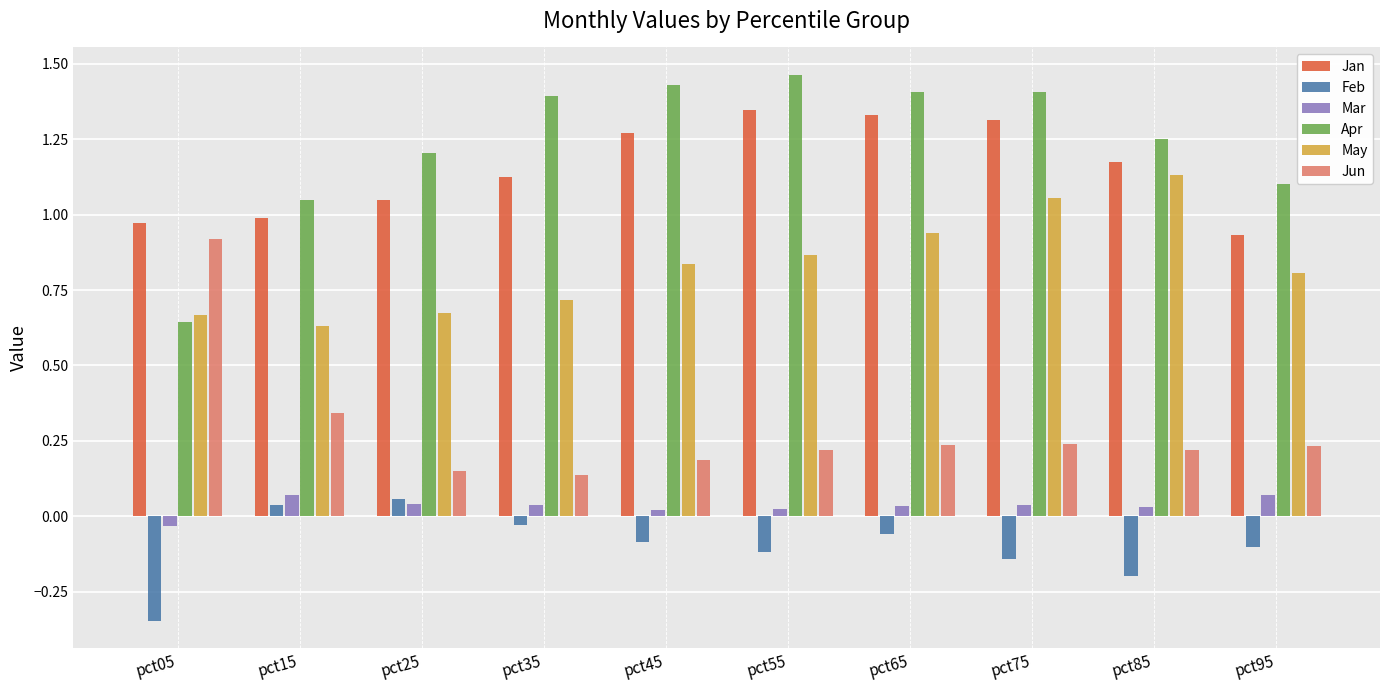

Which series has the largest total across all categories?

Apr